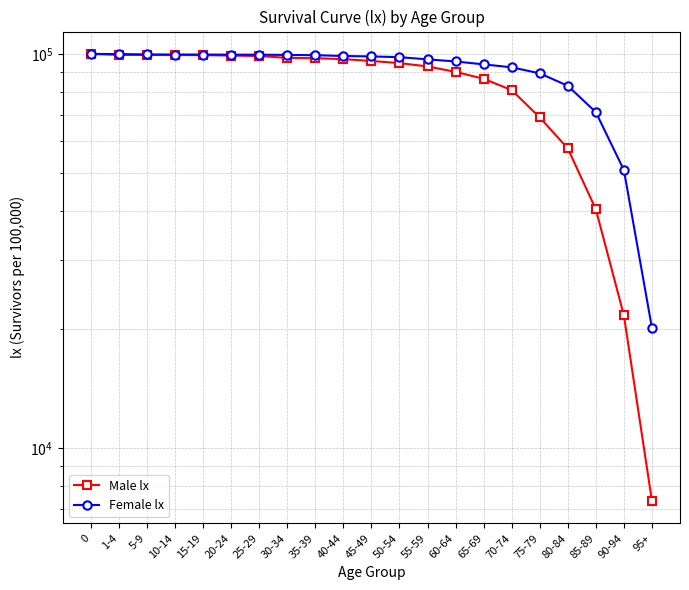

What position from the left is 50-54?

12